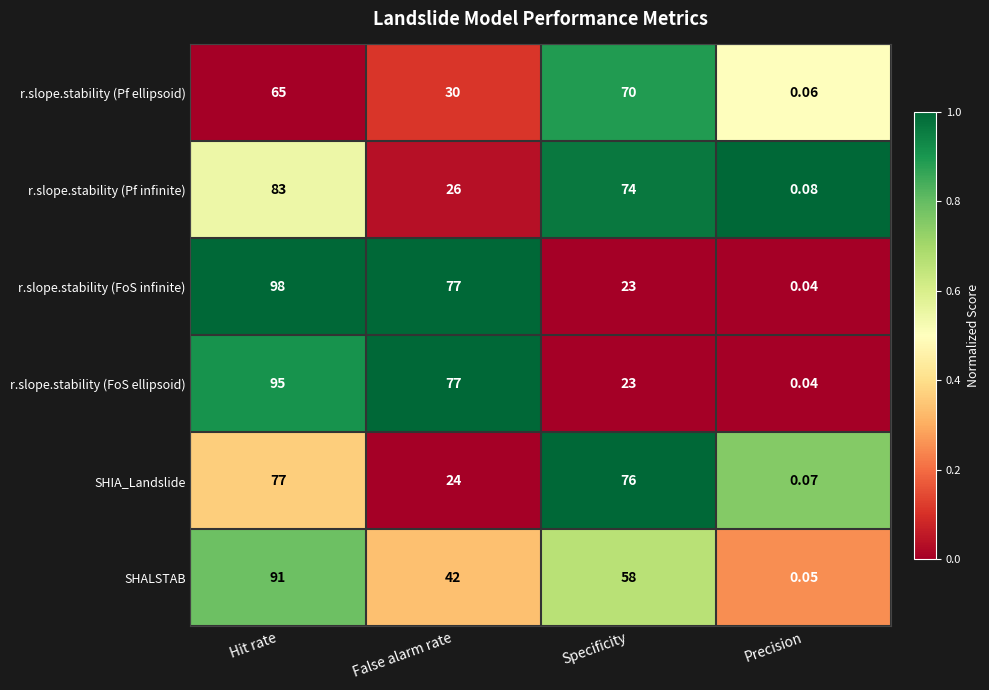

Rank the categories by r.slope.stability (FoS infinite) value from lowest to highest.

Precision, Specificity, False alarm rate, Hit rate